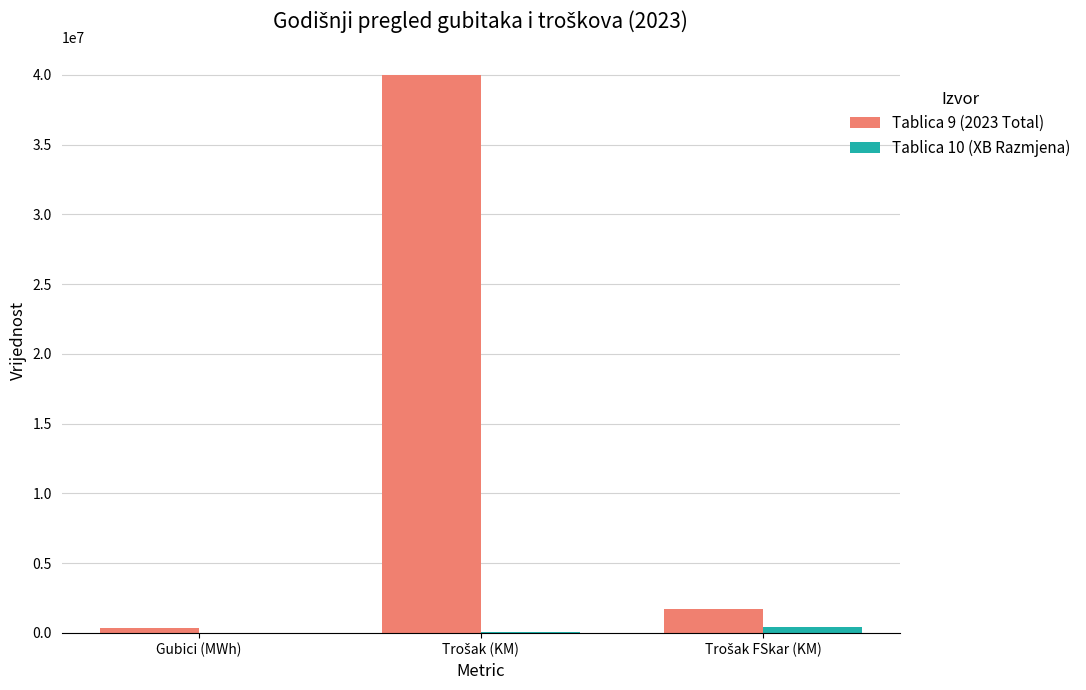

What is the sum of all Tablica 9 (2023 Total) values?

42025996.1